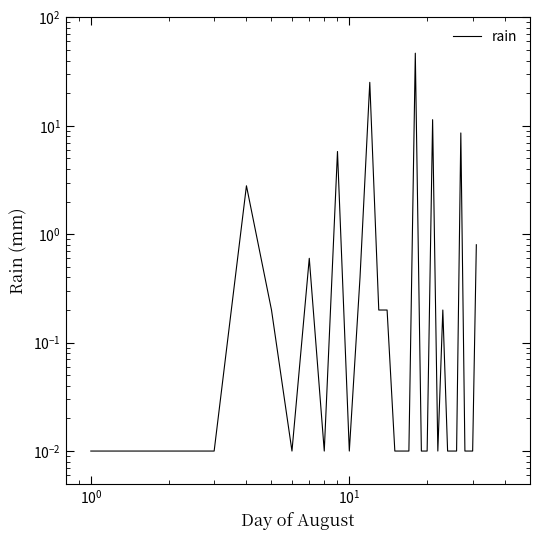

How many interior local peaks (higher than both neighbors) does the data have?

8